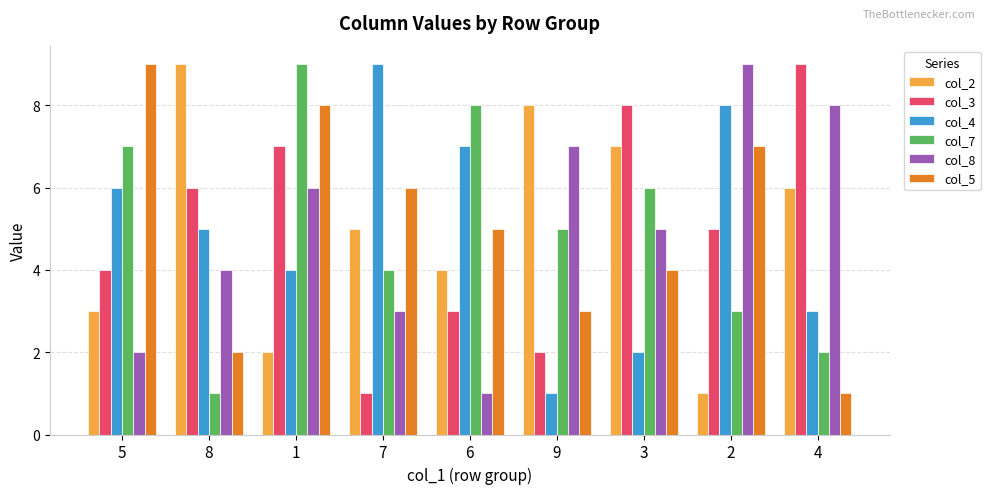

How many categories are shown in the chart?

9